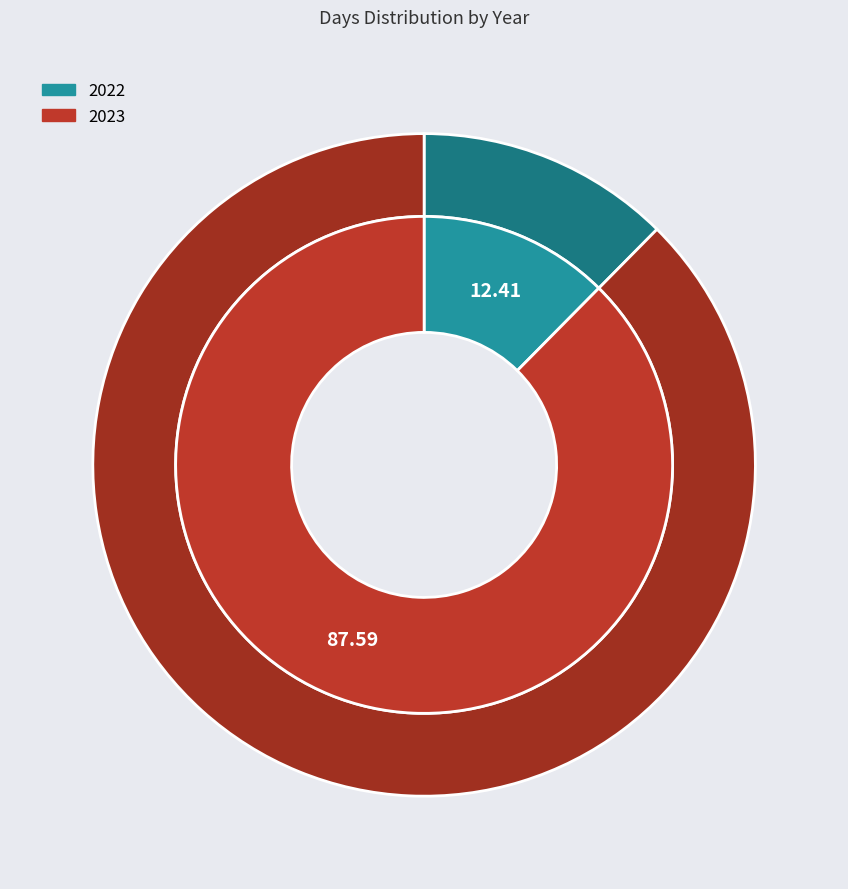

To the nearest percent, what percentage of the pie is 2023?

88%